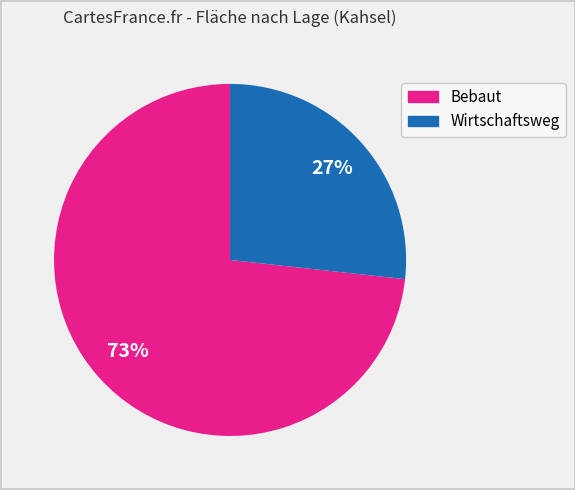

Is there any slice that represents more than half of the pie?

Yes